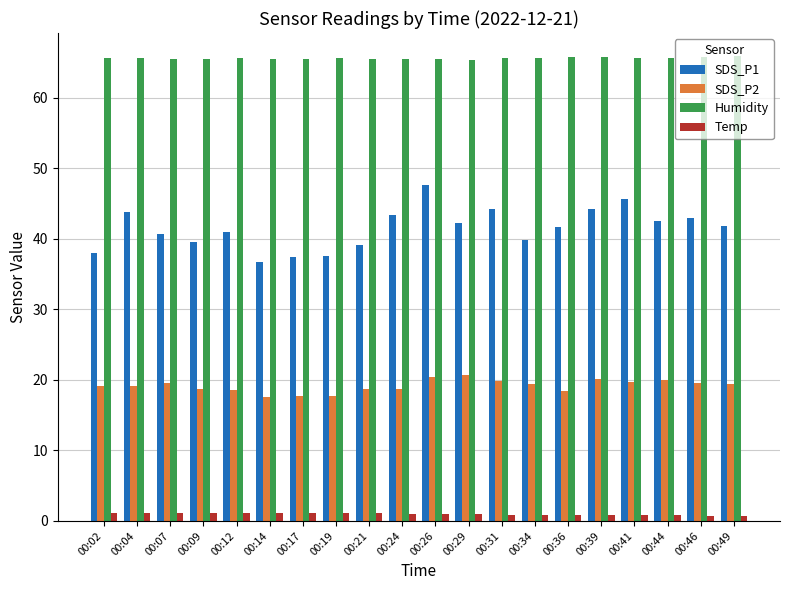

Rank the series by their maximum value, from lowest to highest.

Temp, SDS_P2, SDS_P1, Humidity